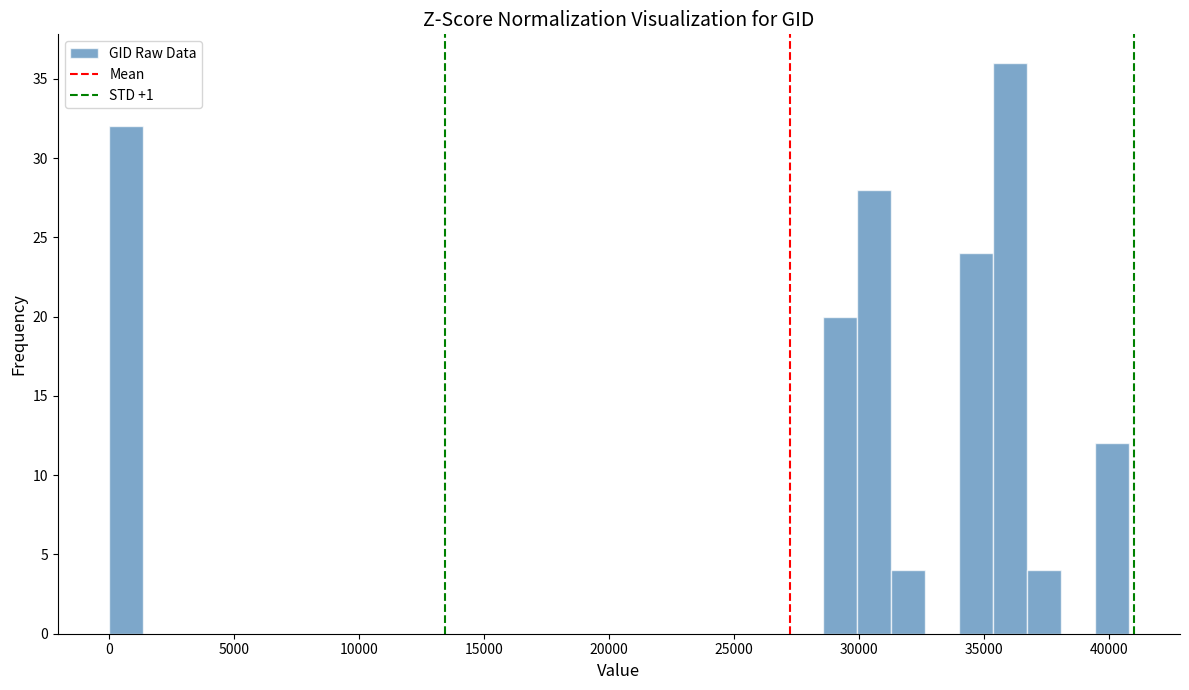

Around what value on the x-axis is the tallest bar? Give the approximate position of its centre, as read against the axis.

36000